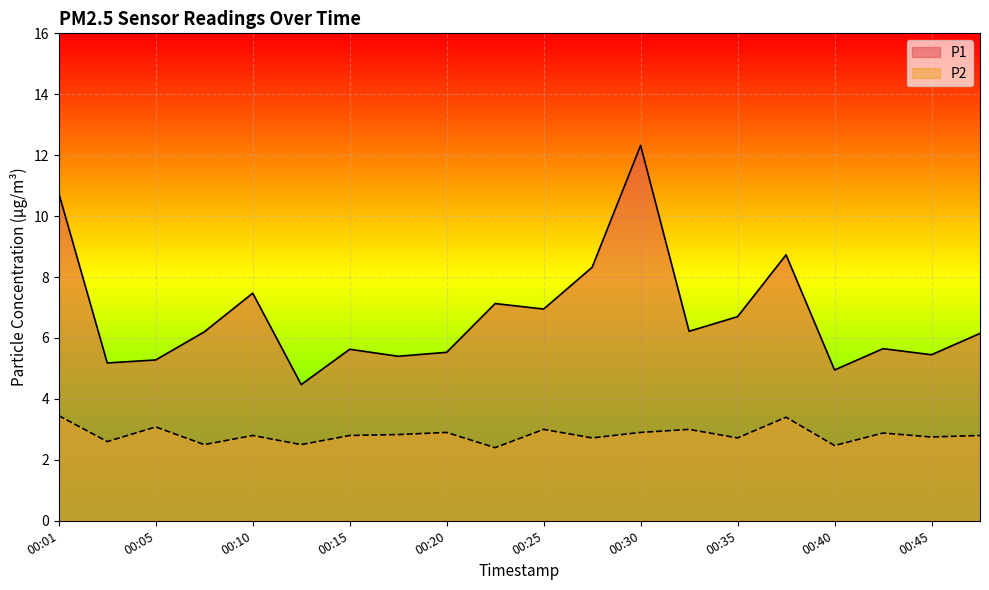

Where is the first local maximum for P2?

00:05